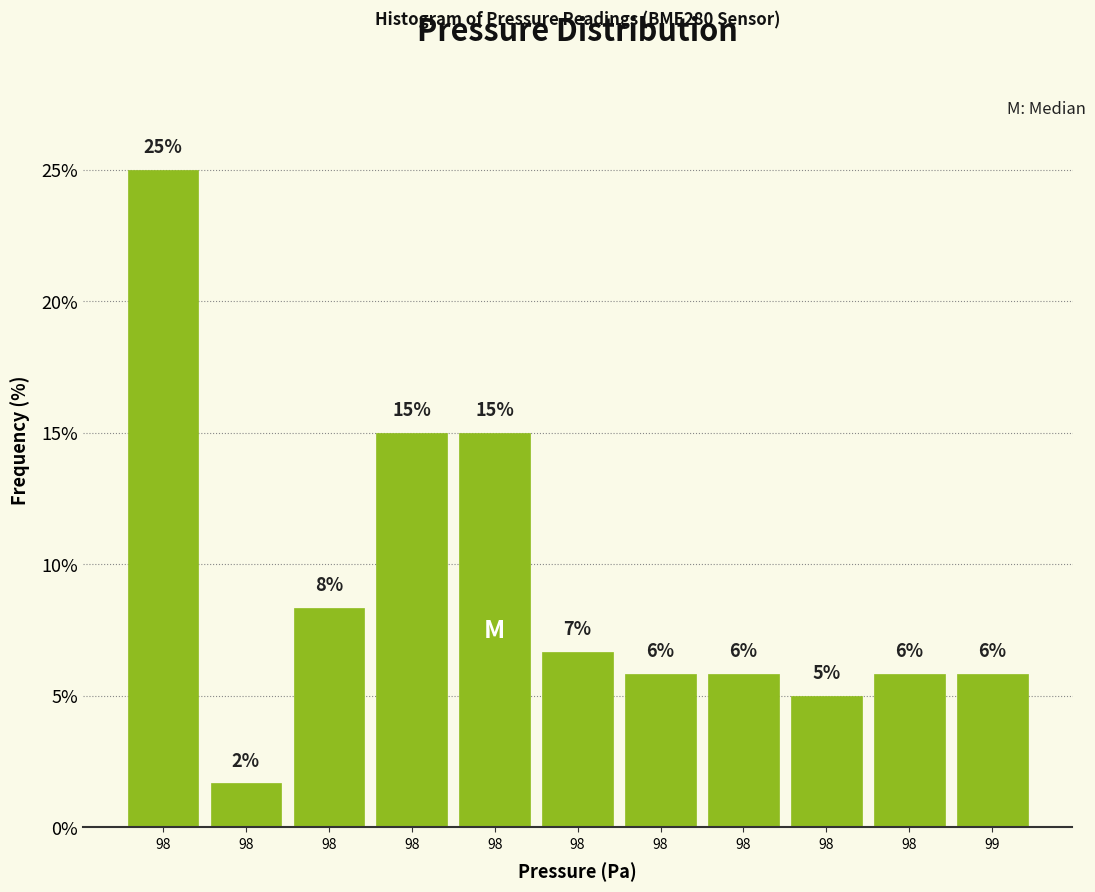

Does the chart contain any negative values?

No